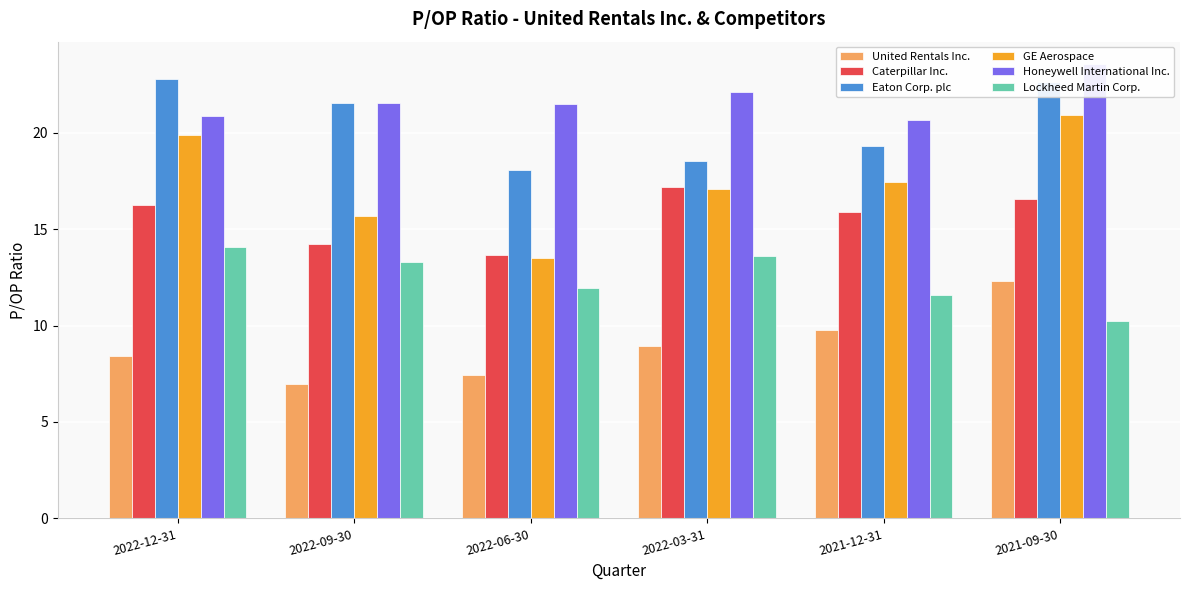

Reading left to right, extract all data points from this chart.

United Rentals Inc.: 2022-12-31=8.4	2022-09-30=7.0	2022-06-30=7.4	2022-03-31=8.9	2021-12-31=9.8	2021-09-30=12.3
Caterpillar Inc.: 2022-12-31=16.2	2022-09-30=14.2	2022-06-30=13.7	2022-03-31=17.2	2021-12-31=15.9	2021-09-30=16.6
Eaton Corp. plc: 2022-12-31=22.8	2022-09-30=21.5	2022-06-30=18.1	2022-03-31=18.5	2021-12-31=19.3	2021-09-30=22.6
GE Aerospace: 2022-12-31=19.9	2022-09-30=15.7	2022-06-30=13.5	2022-03-31=17.1	2021-12-31=17.5	2021-09-30=20.9
Honeywell International Inc.: 2022-12-31=20.8	2022-09-30=21.5	2022-06-30=21.5	2022-03-31=22.1	2021-12-31=20.7	2021-09-30=23.5
Lockheed Martin Corp.: 2022-12-31=14.1	2022-09-30=13.3	2022-06-30=12.0	2022-03-31=13.6	2021-12-31=11.6	2021-09-30=10.2